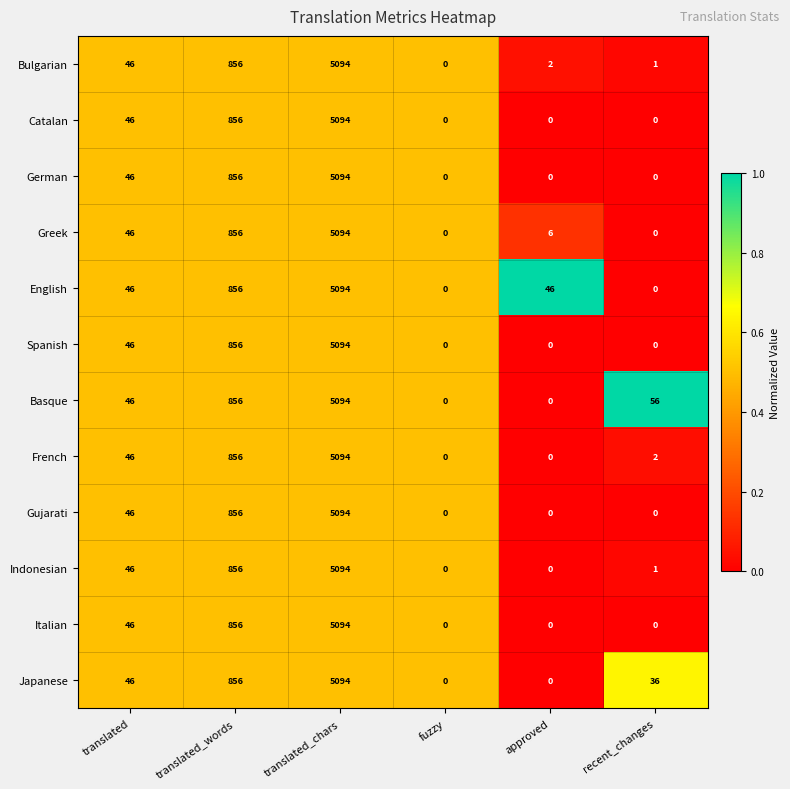

What is the maximum value for German?

5094